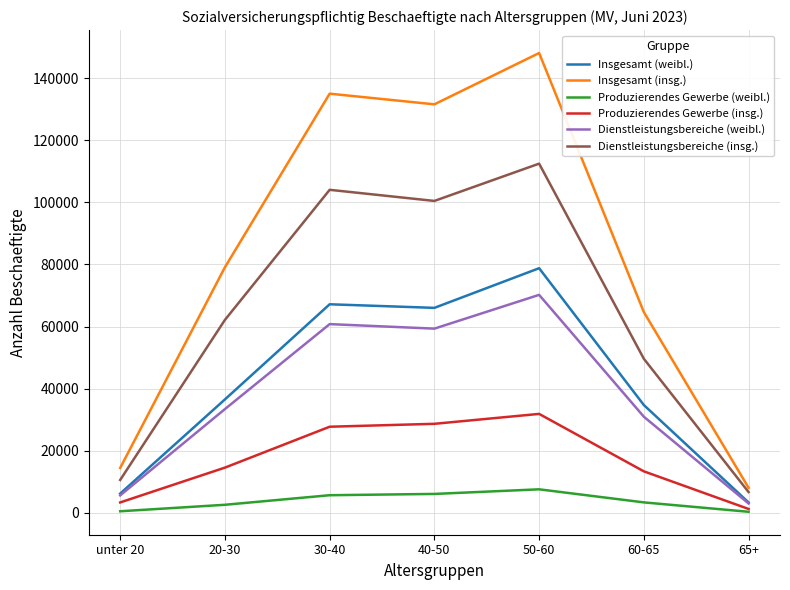

True or false: Insgesamt (weibl.) has more than 0 points higher than both neighbors.

True